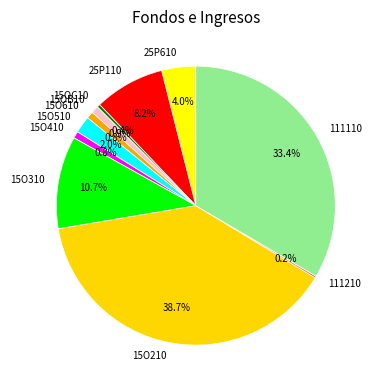

What percentage is the 111110 slice, to the nearest percent?

33%